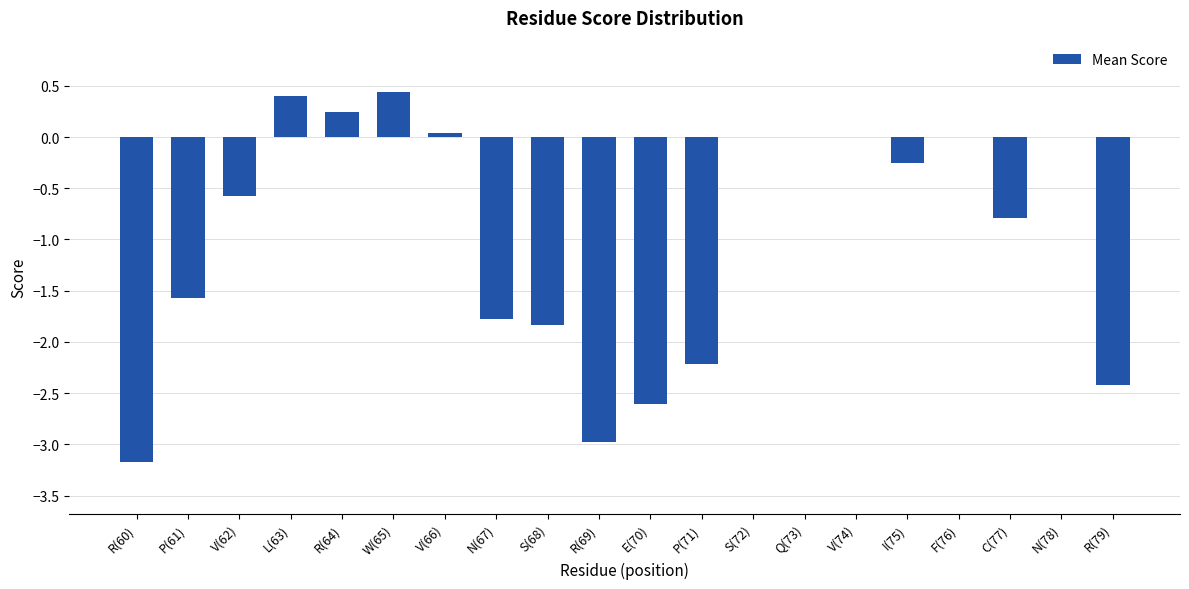

What is the average value?

-1.0